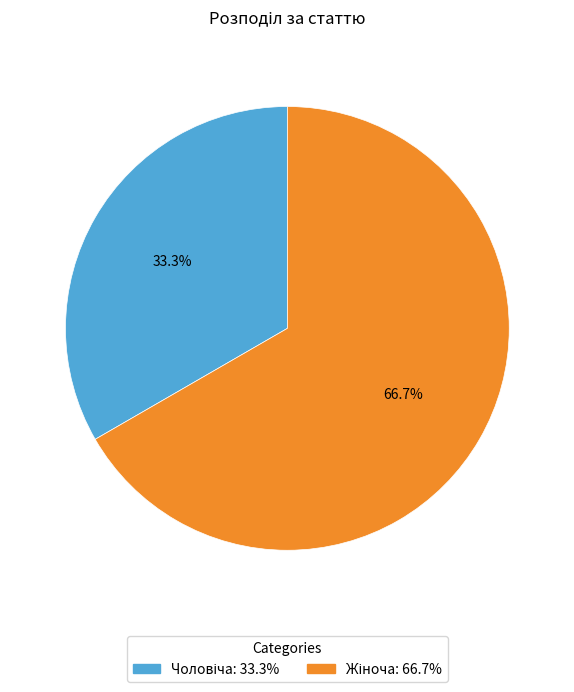

Is there any slice that represents more than half of the pie?

Yes